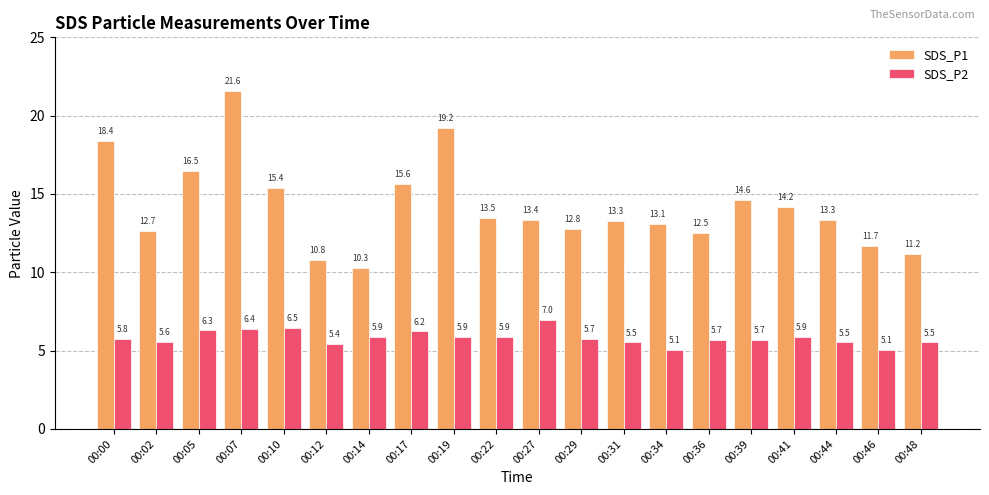

Does the chart contain stacked bars?

No